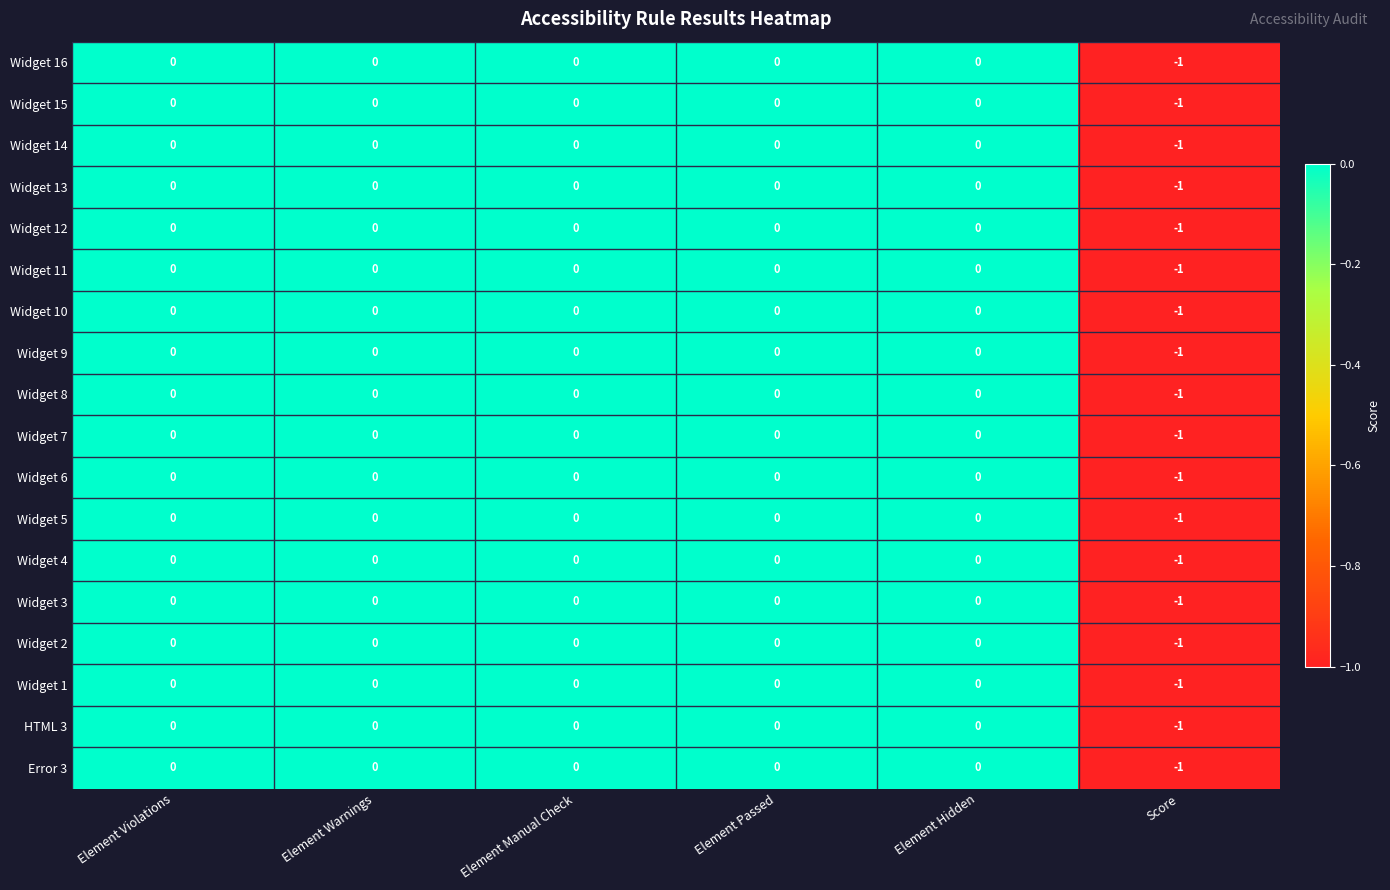

True or false: Widget 6 has a value of 1 at Element Manual Check.

False